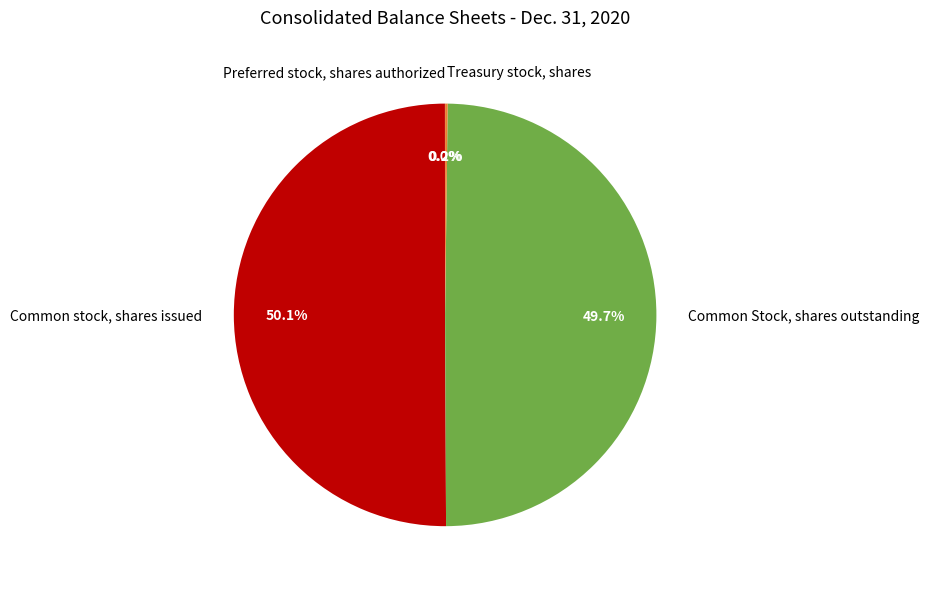

Which category accounts for the majority?

Common stock, shares issued